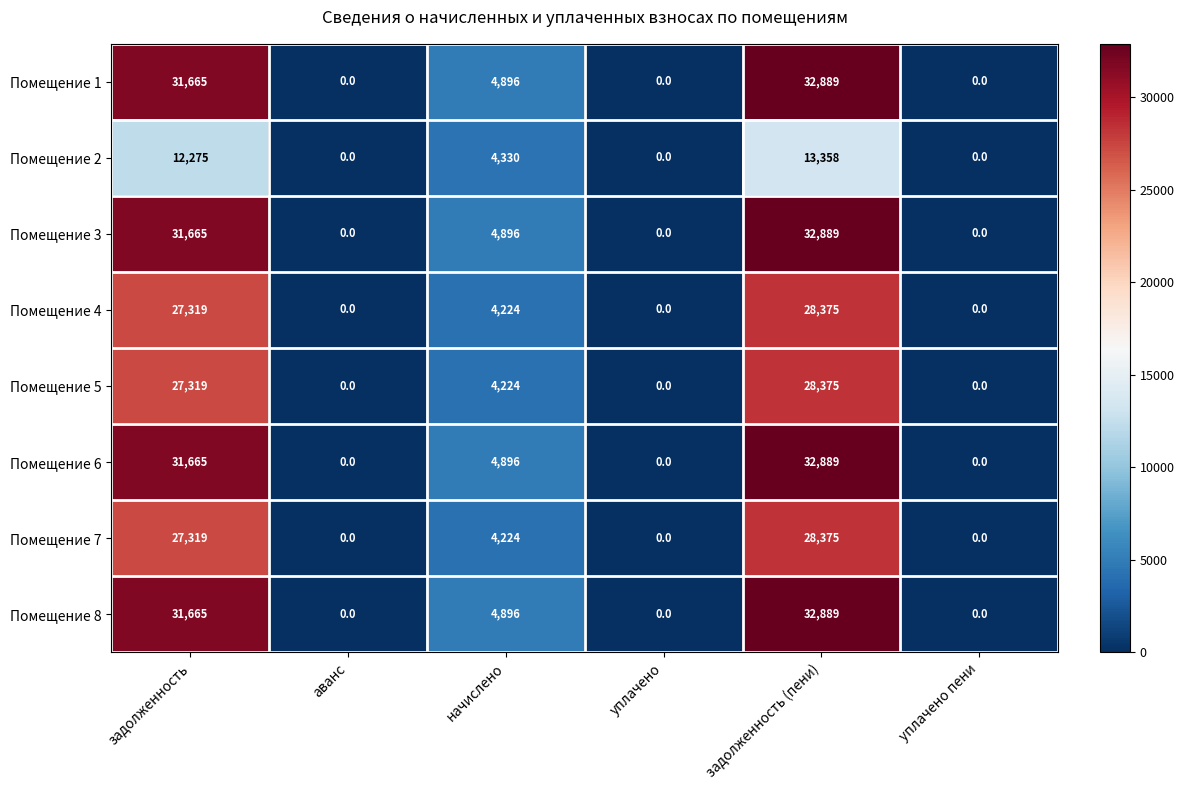

What is the difference between the highest and lowest values at задолженность?

19390